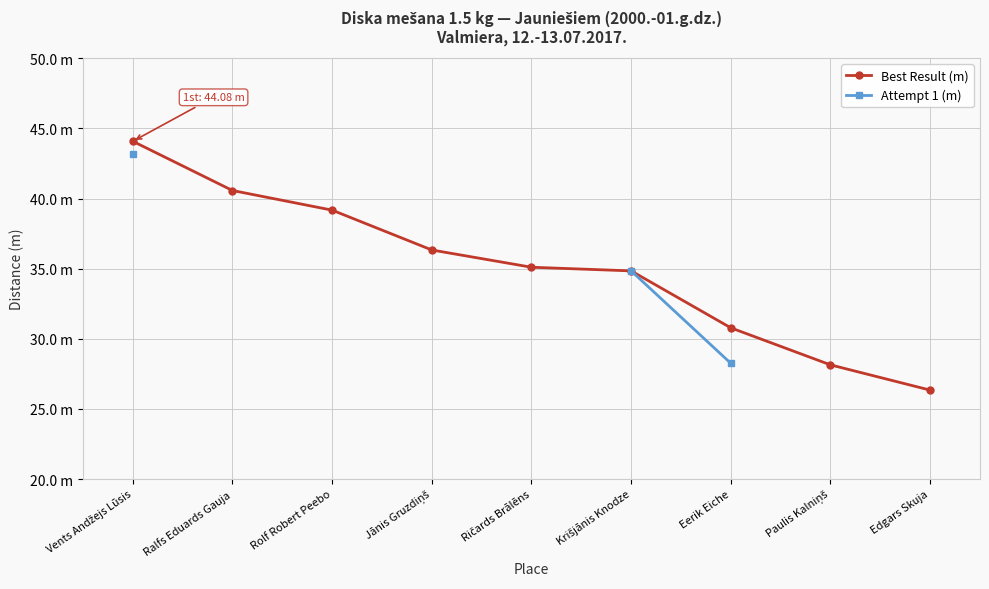

True or false: Best Result (m) has more than 2 interior local peaks.

False